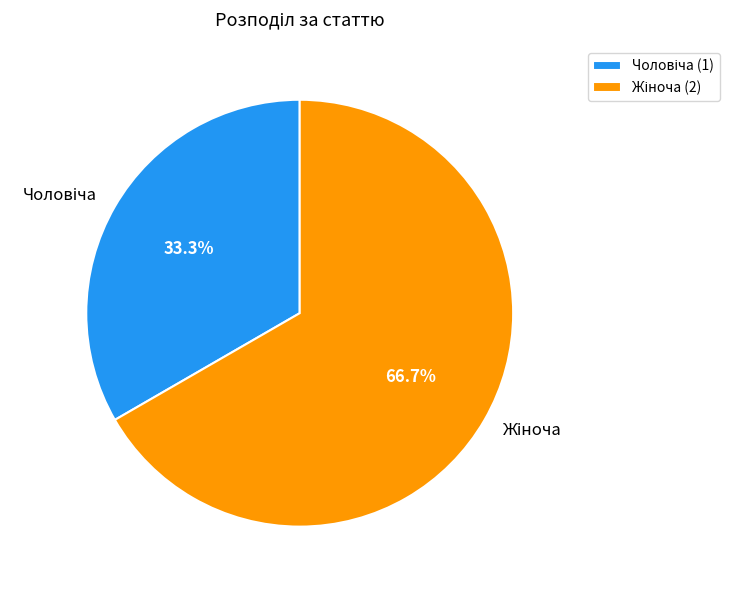

Does any single category account for the majority?

Yes